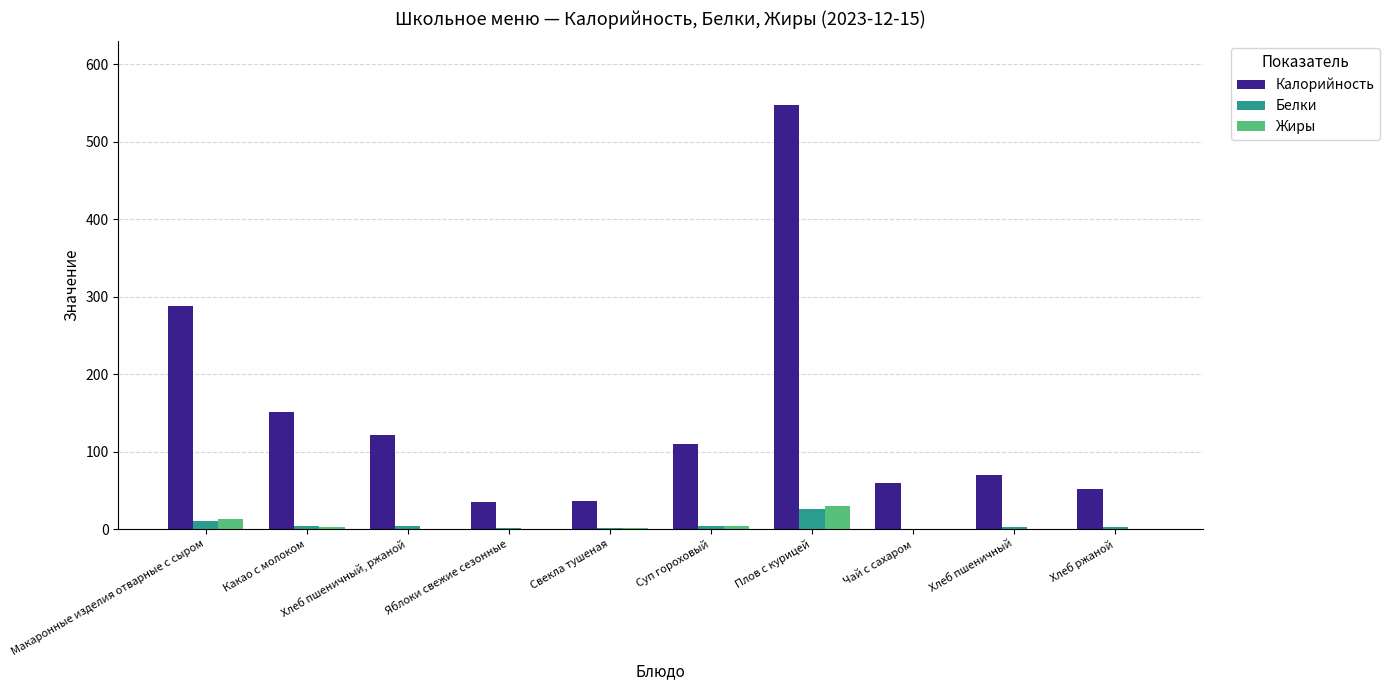

Which series has the largest total across all categories?

Калорийность